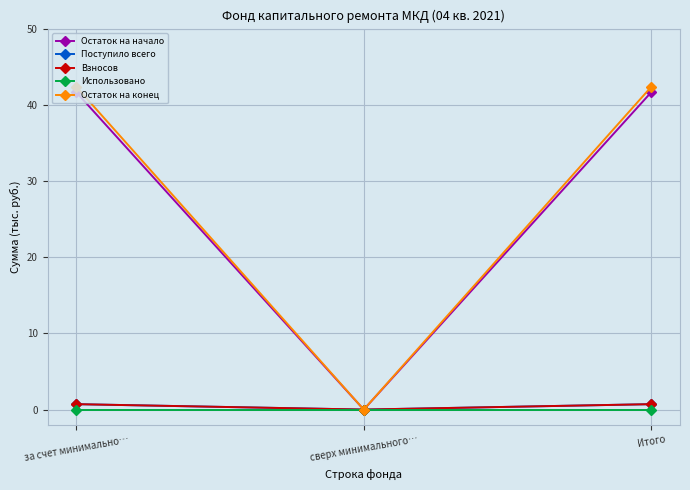

What is the difference between the maximum and minimum values in the Остаток на начало series?

41.6